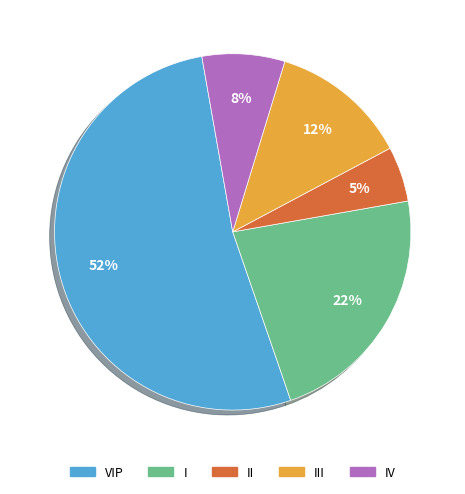

To the nearest percent, what is the average slice percentage?

20%